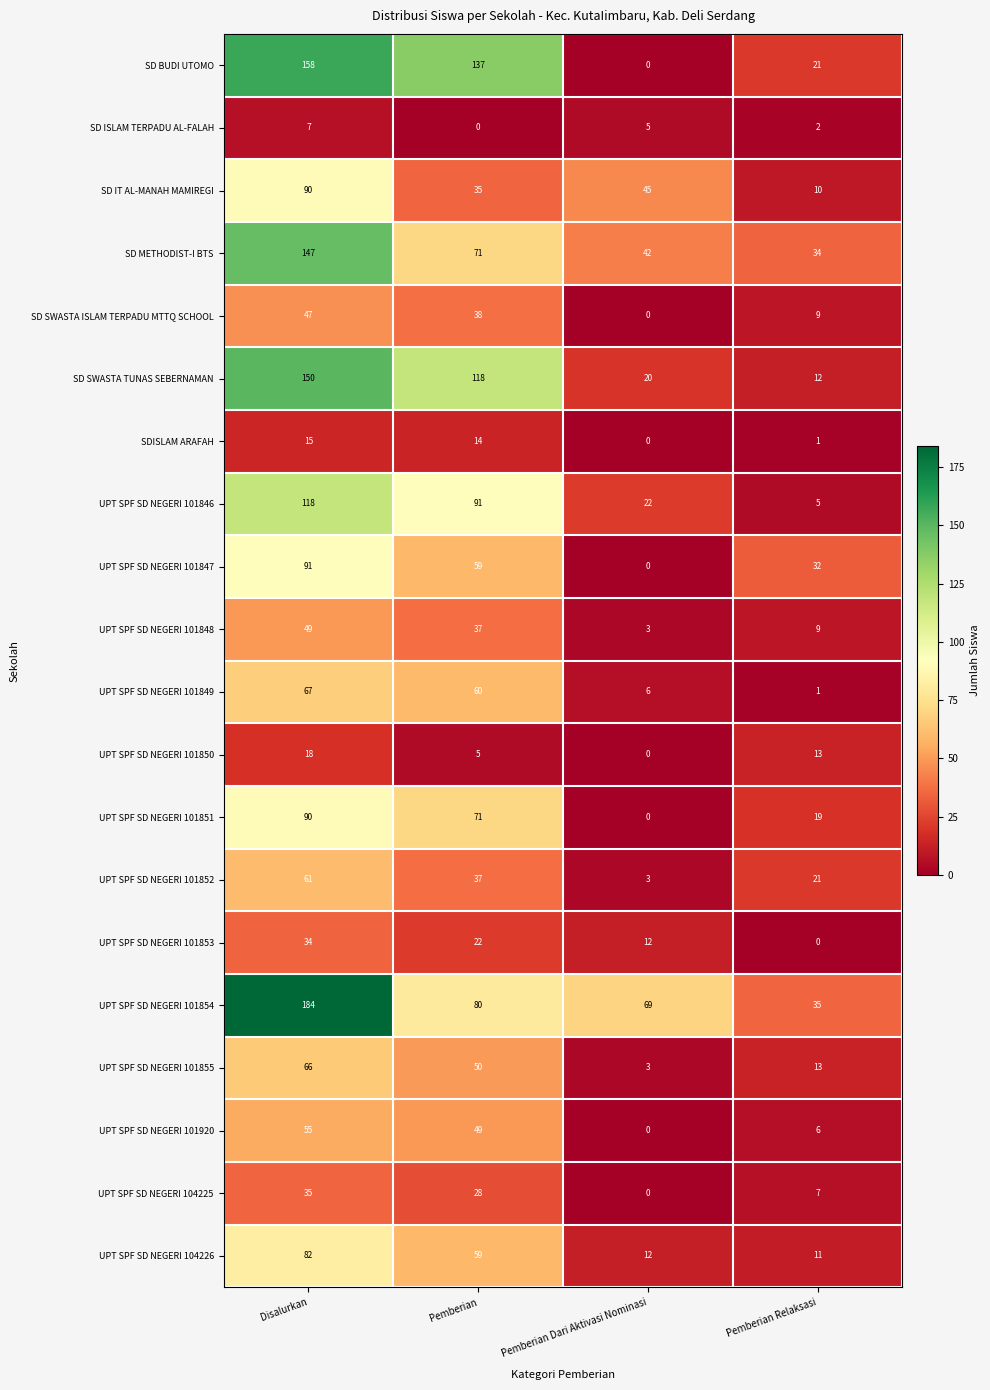

How many series are shown in this chart?

20